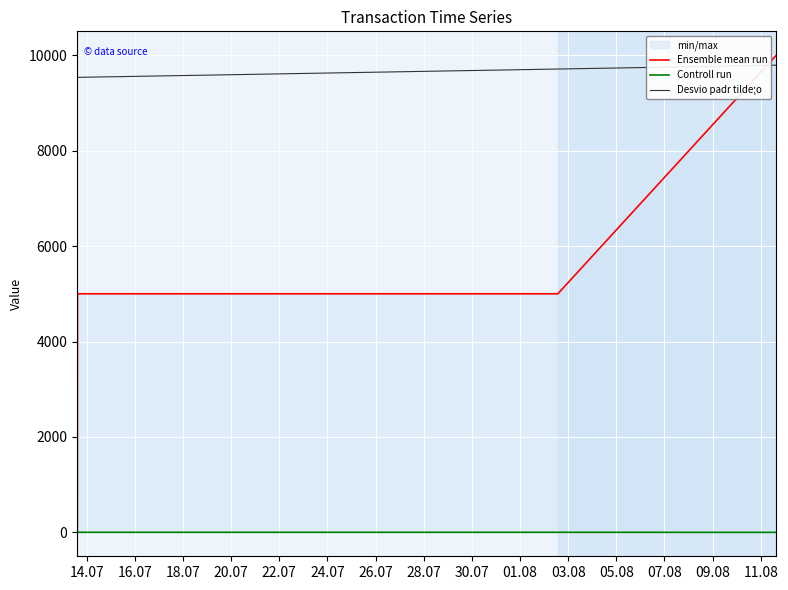

Reading right to left, what are all the values shown in this chart?

Ensemble mean run: 9999.0	5000.0	5000.0	0.0	1.0
Controll run: 1.0	3.0	3.0	1.0	1.0
Desvio padr tilde;o: 9790.1	9708.9	9534.5	9534.4	9534.3